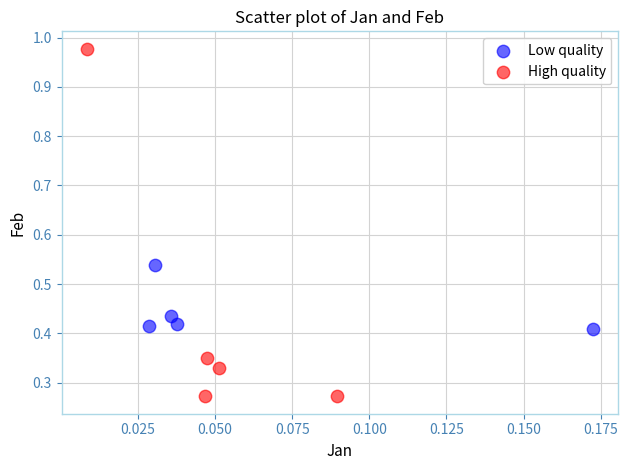

Which series has the widest spread of Y values?

High quality